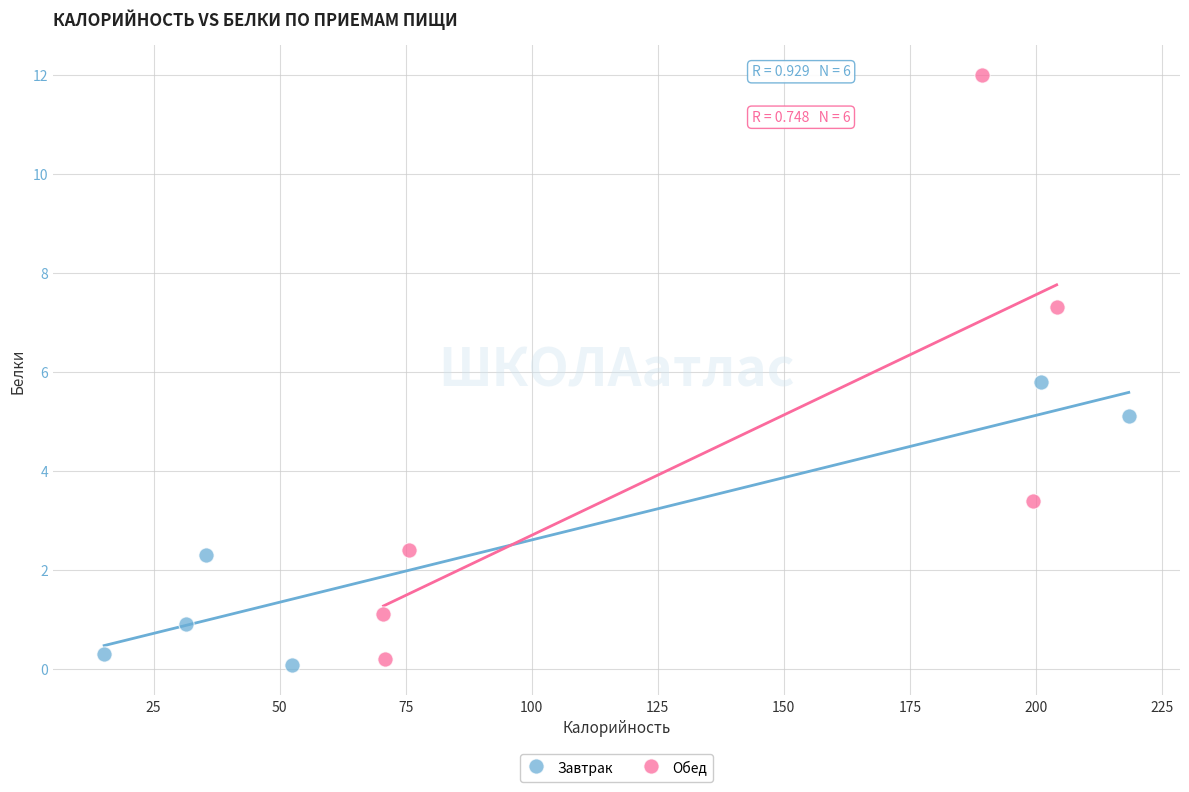

What are all the series names shown in the legend?

Завтрак, Обед